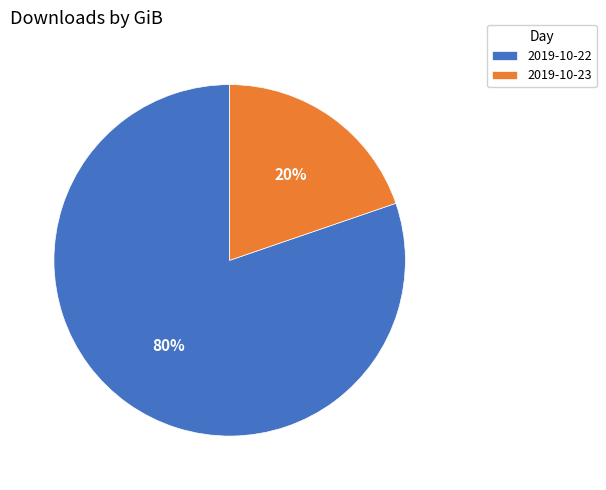

How many segments does this pie chart have?

2